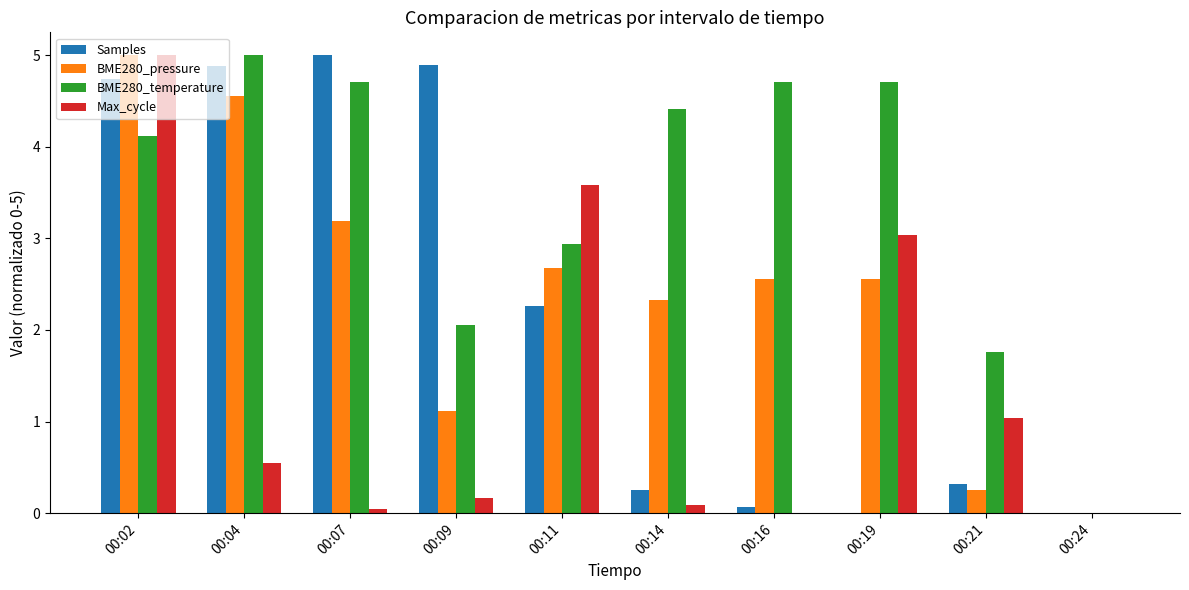

The value of BME280_pressure at 00:19 is 2.6. True or false?

True